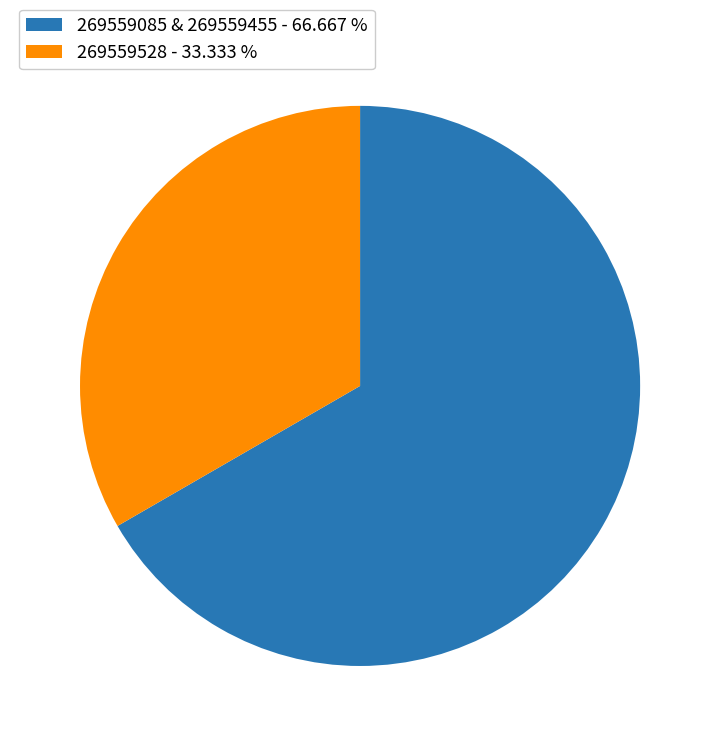

Rank the categories by value from lowest to highest.

269559528 - 33.333 %, 269559085 & 269559455 - 66.667 %